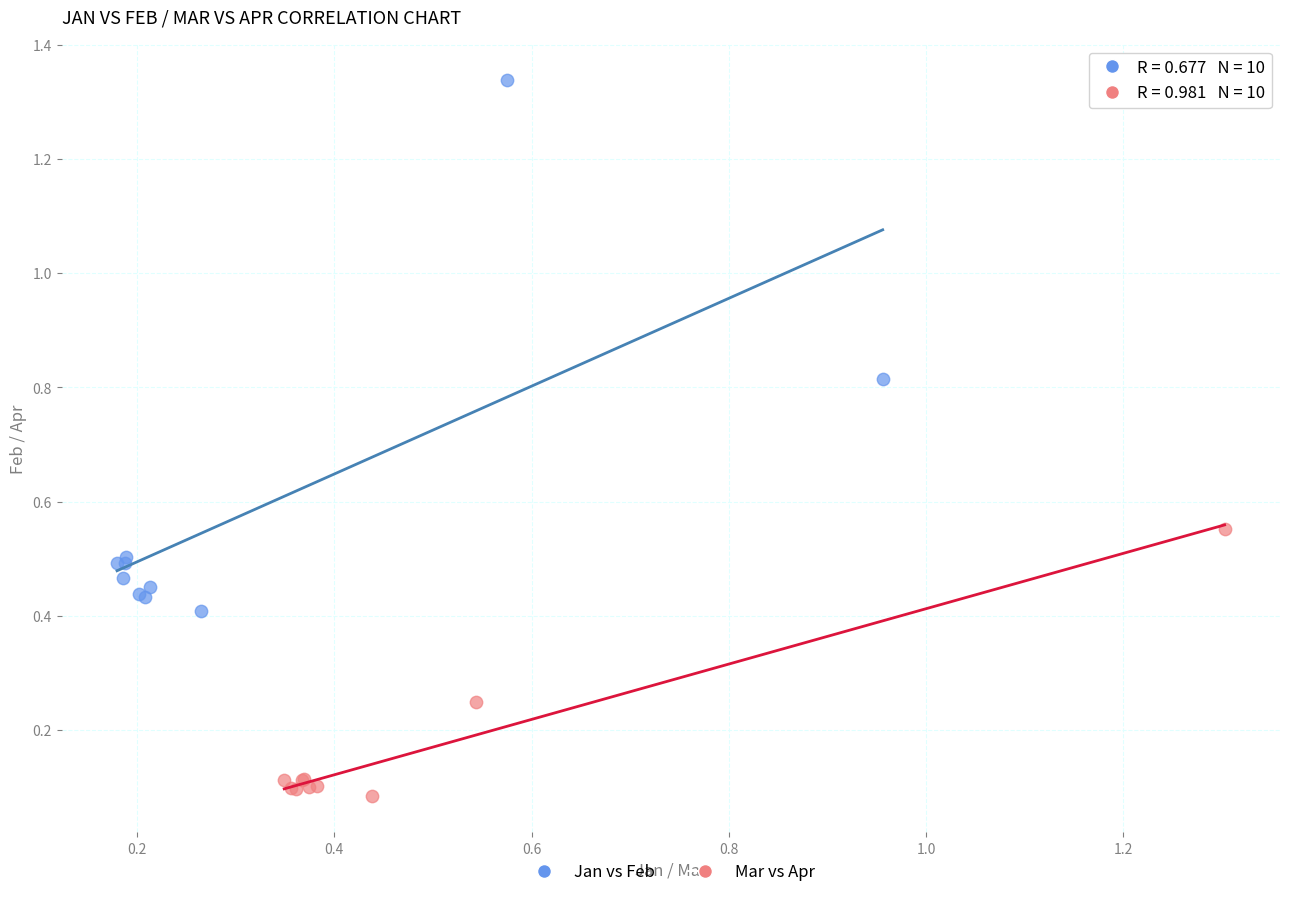

Which series contains the lowest Y value?

Mar vs Apr